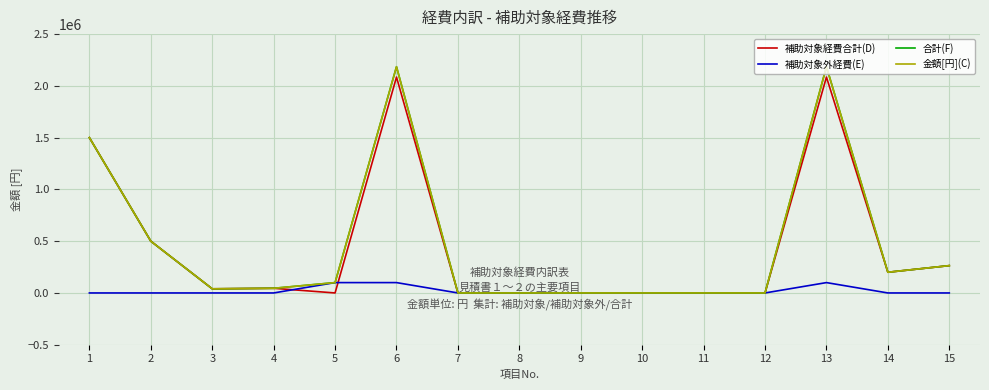

What is the difference between the second highest and second lowest values in the 金額[円](C) series?

2185000